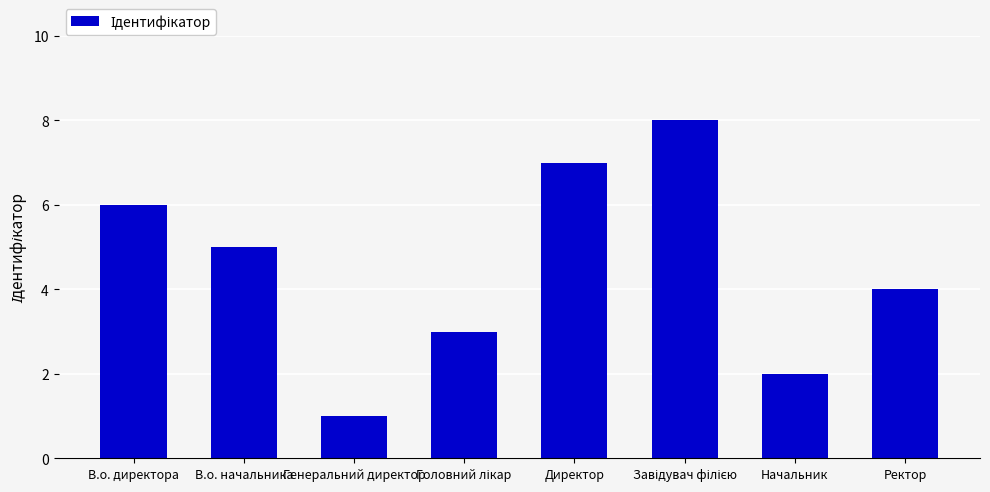

What is the value of the 4th bar from the left?

3